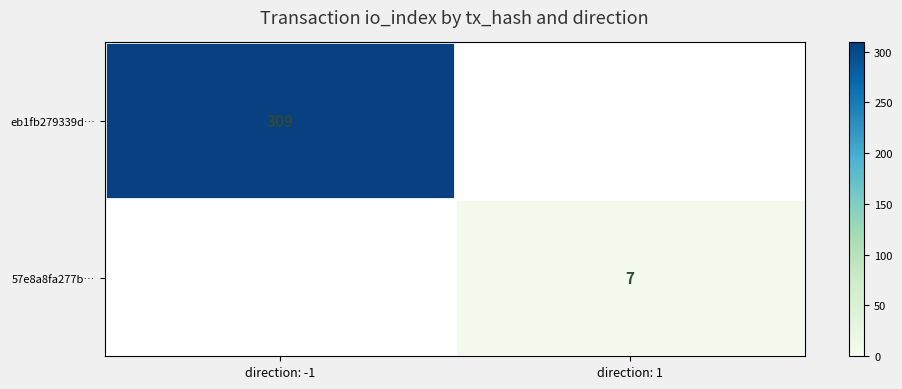

The eb1fb279339d… series shows 553 at direction: -1. True or false?

False